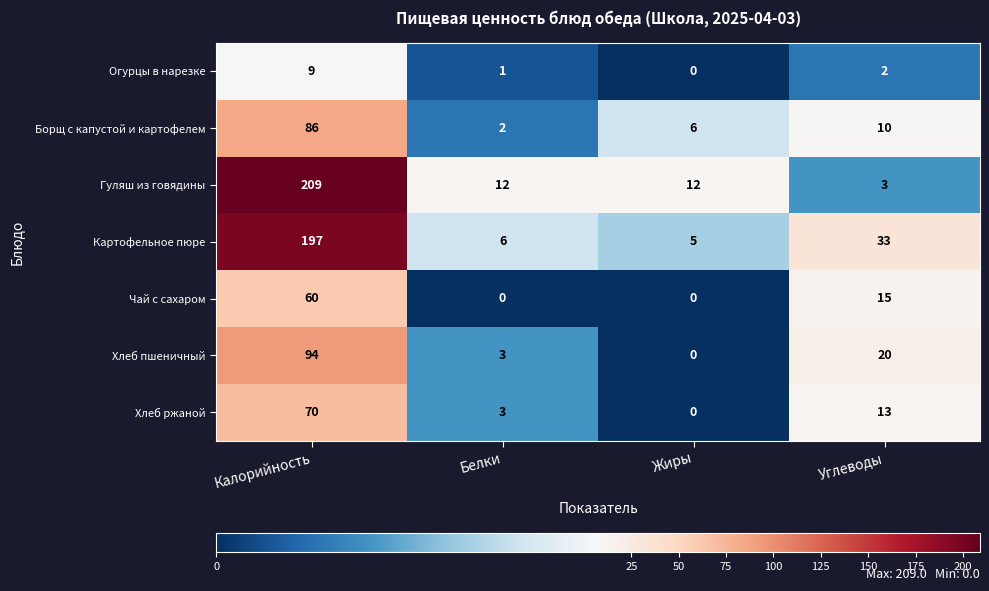

Rank the series by their maximum value, from highest to lowest.

Гуляш из говядины, Картофельное пюре, Хлеб пшеничный, Борщ с капустой и картофелем, Хлеб ржаной, Чай с сахаром, Огурцы в нарезке